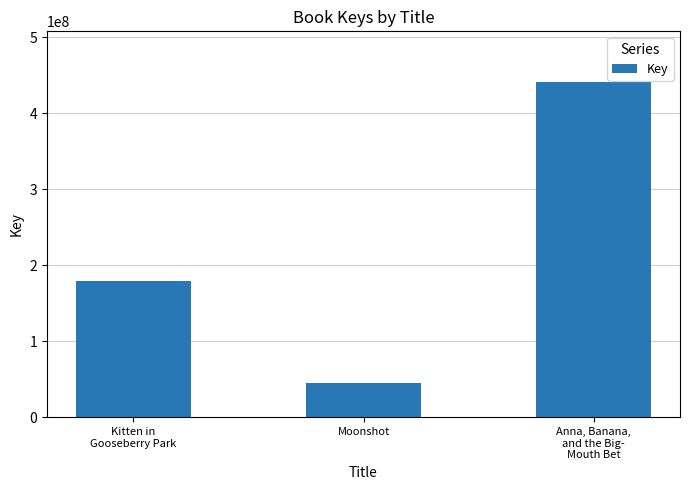

What is the label of the 1st bar from the left?

Kitten in
Gooseberry Park